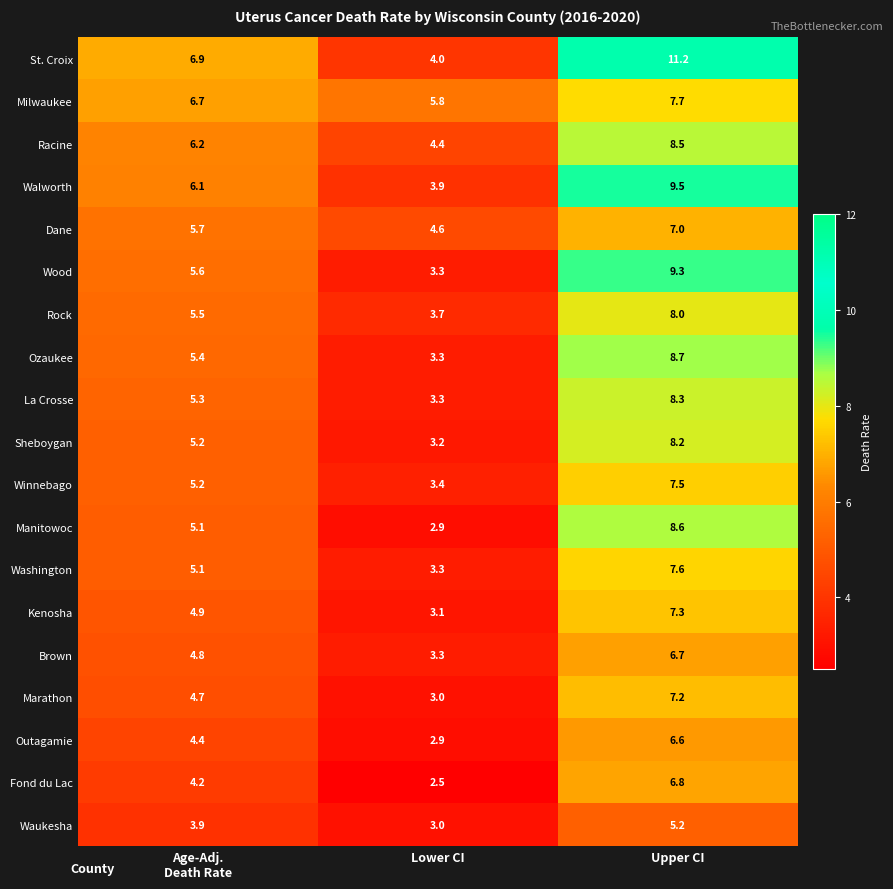

What is the average value of the Milwaukee series?

6.7